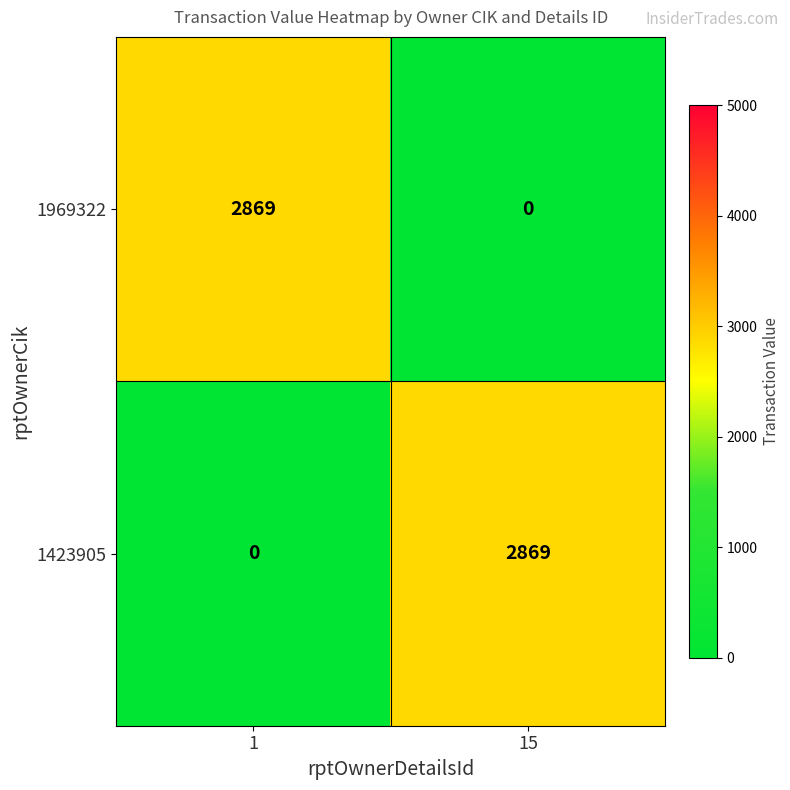

How many data points does each series have?

2